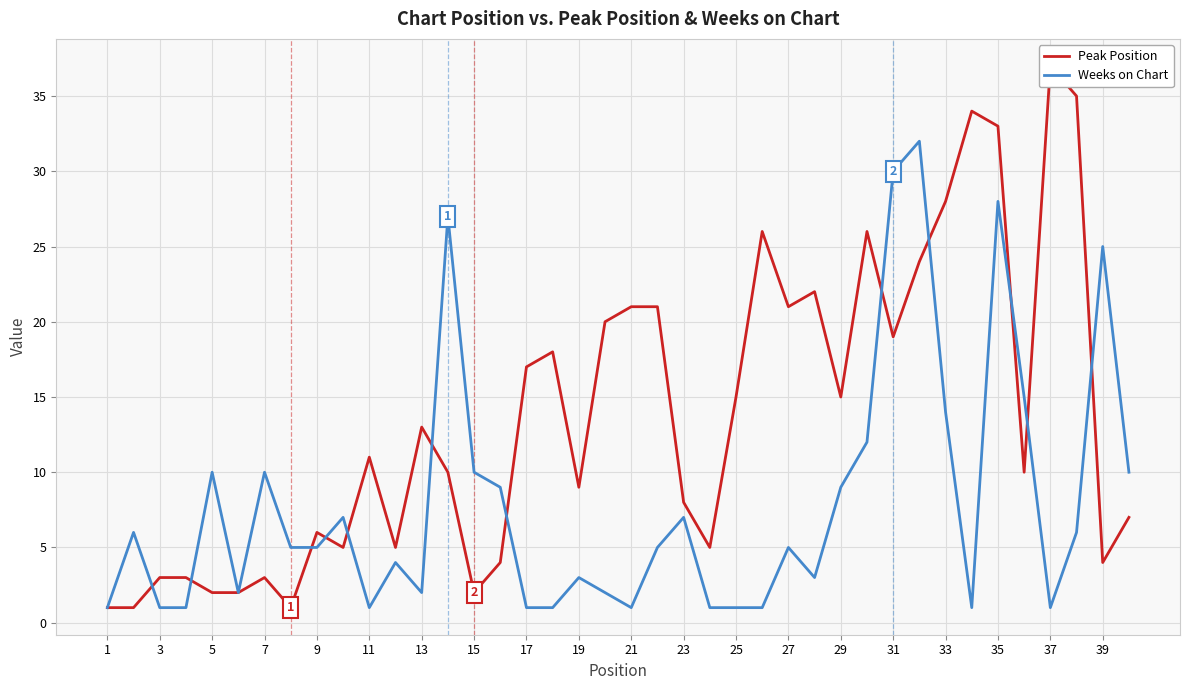

What are all the series names shown in the legend?

Peak Position, Weeks on Chart